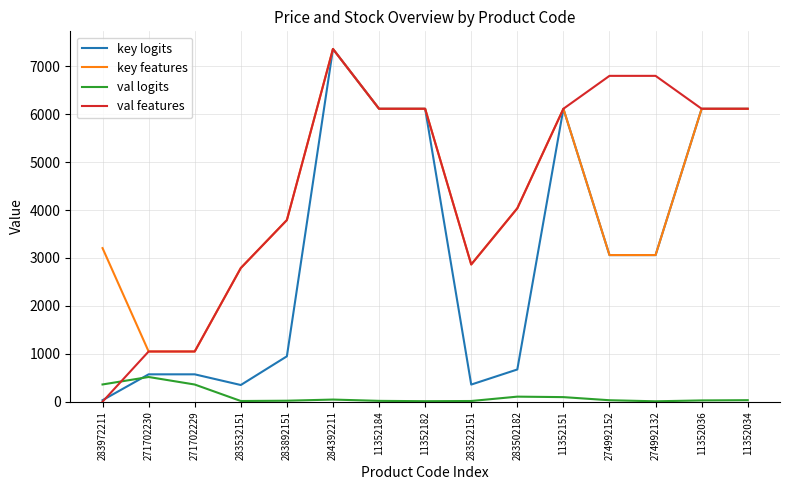

What is the maximum value for val features?

7360.2